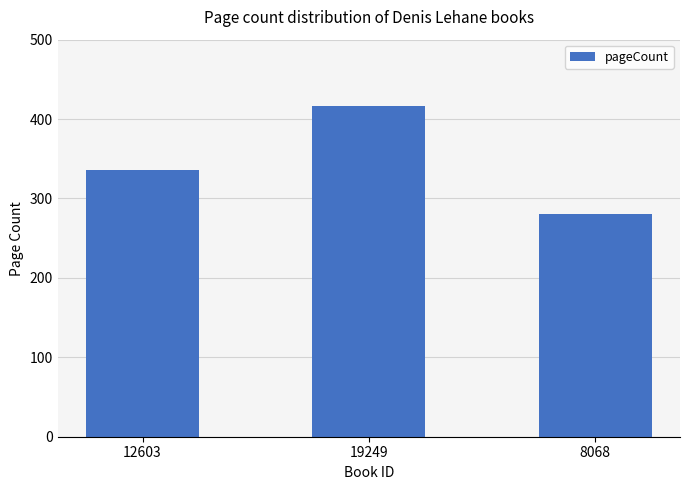

Reading right to left, transcribe all the data shown in this chart.

8068=280	19249=416	12603=336